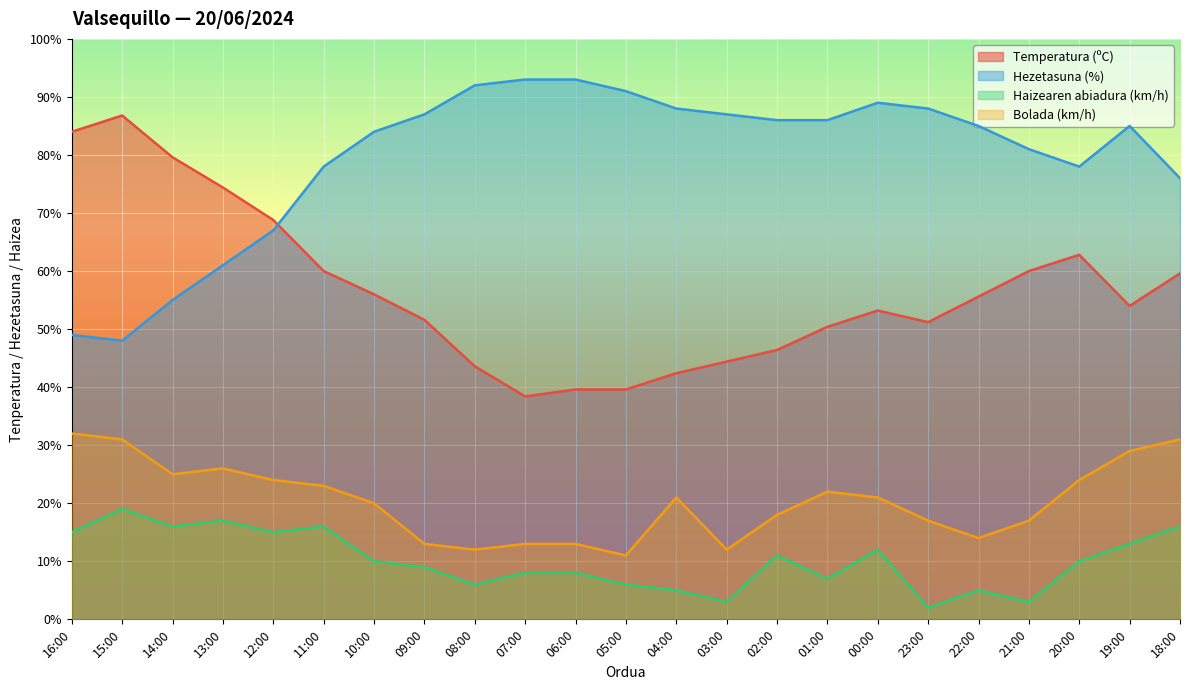

What is the highest value of the Haizearen abiadura (km/h) series?

19.0